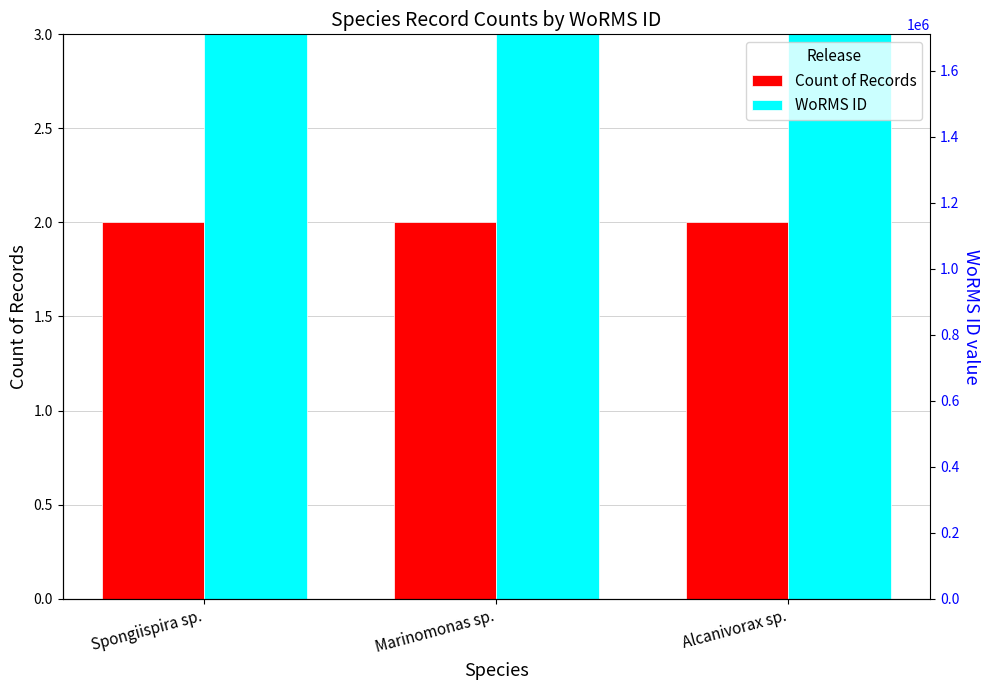

At how many categories does at least one series exceed 832726?

1